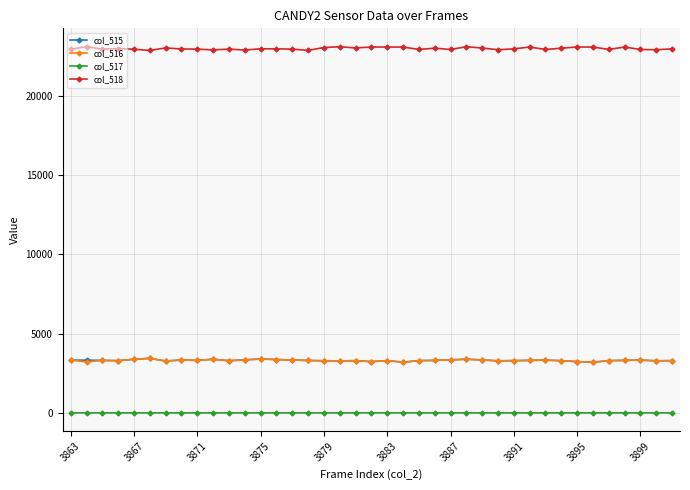

What is the value of the col_517 point at the 33rd from the left?

2